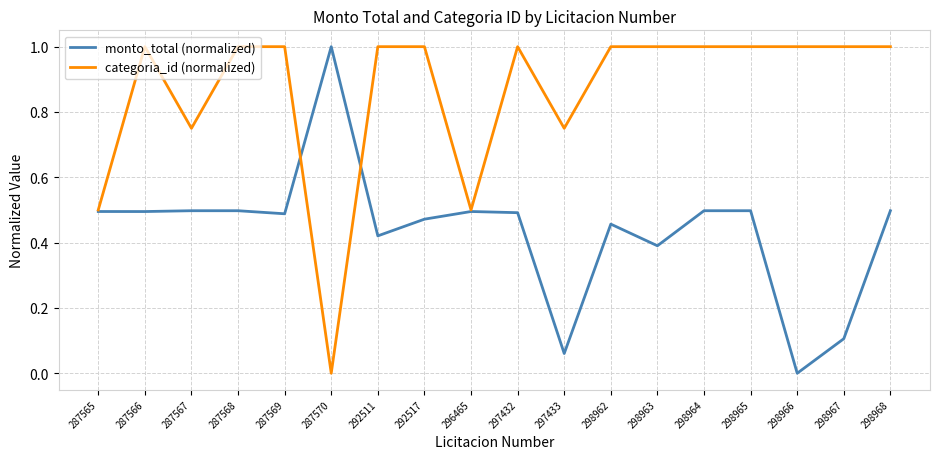

At which label is monto_total (normalized) closest to 0?

298966